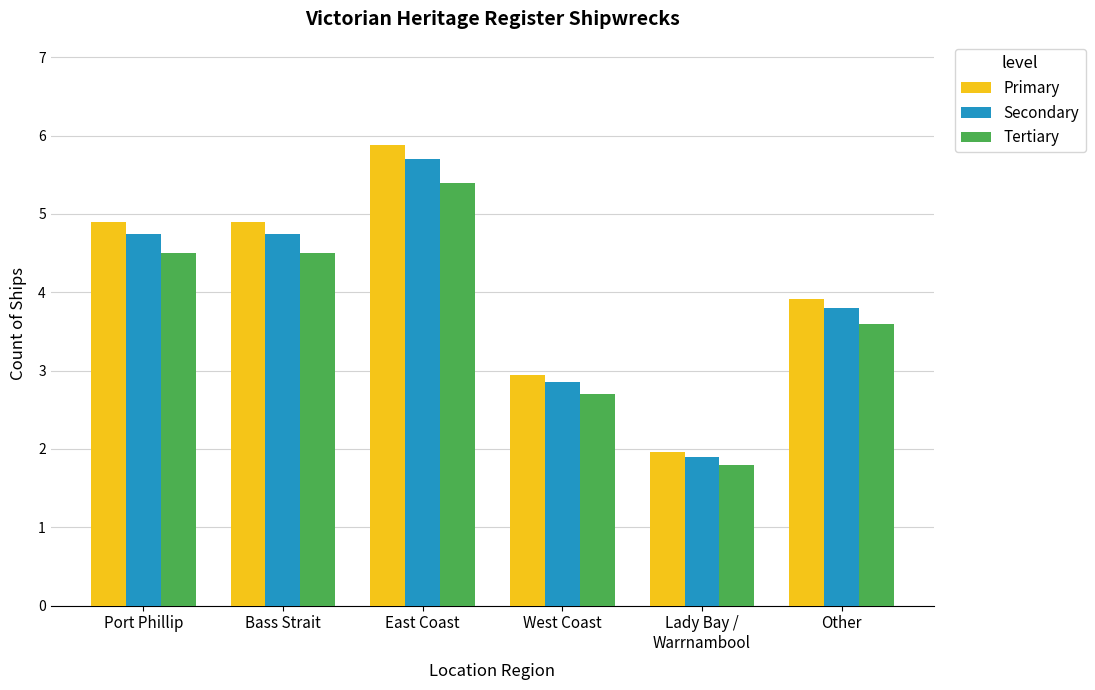

The value of Secondary at Bass Strait is 4.8. True or false?

True